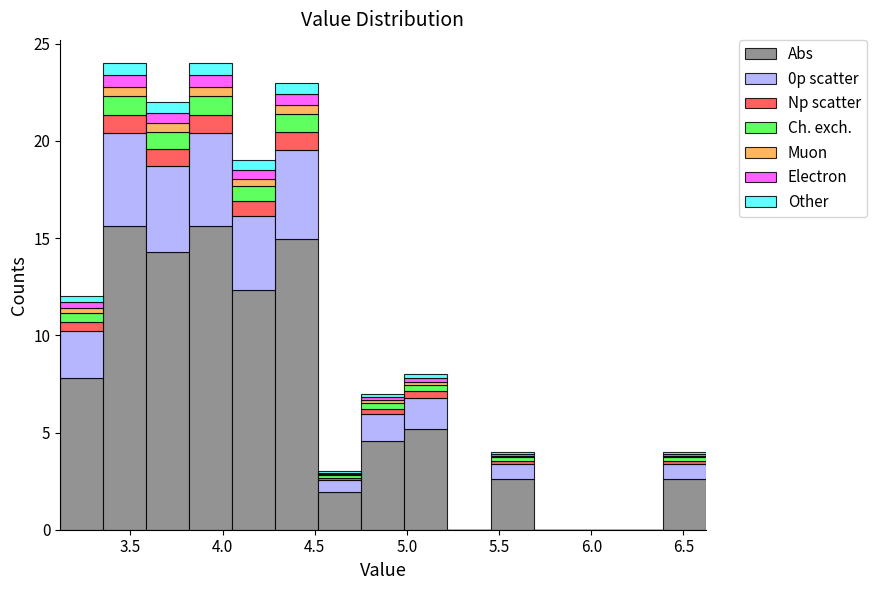

What is the total height of the stacked bar covering 3.80 to 4.05 on the x-axis? Neither the bar edges nor the heights are printed on the chart, so give them approximately, as read against the axes.

24